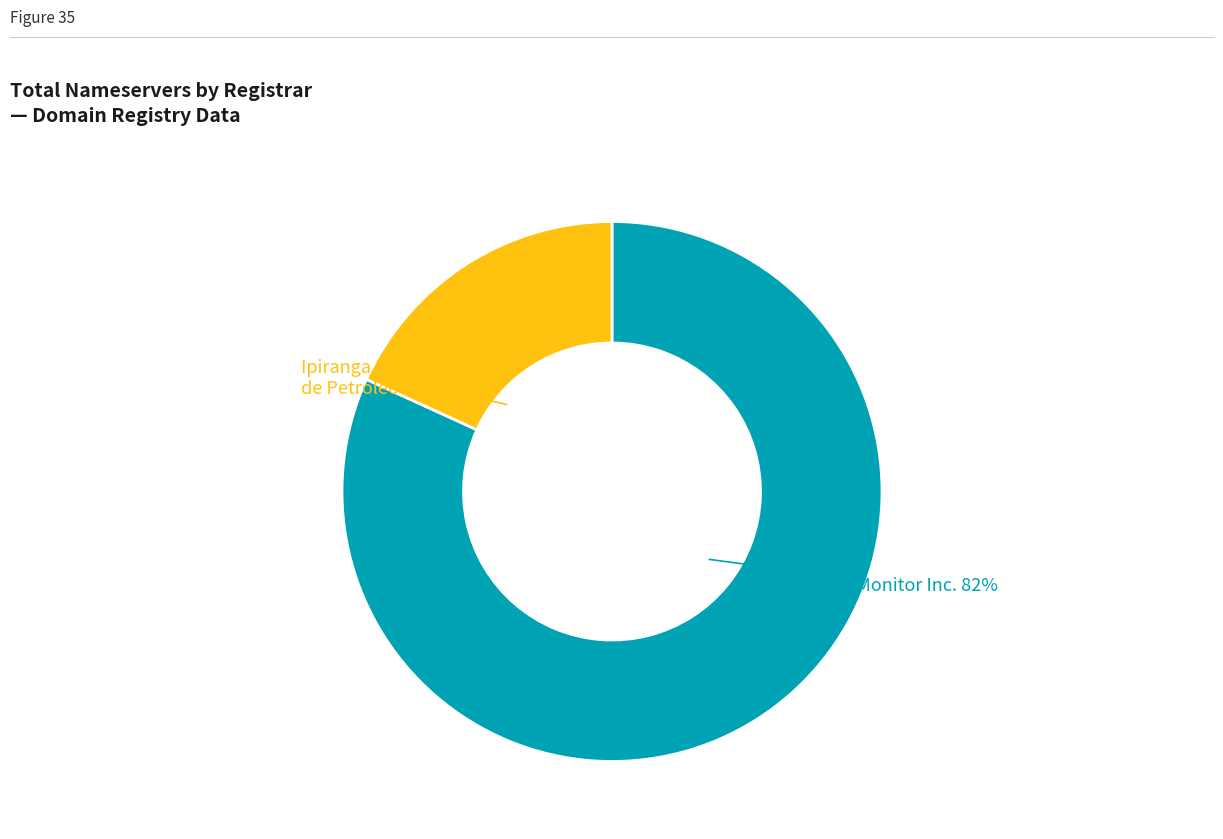

How many segments does this pie chart have?

2